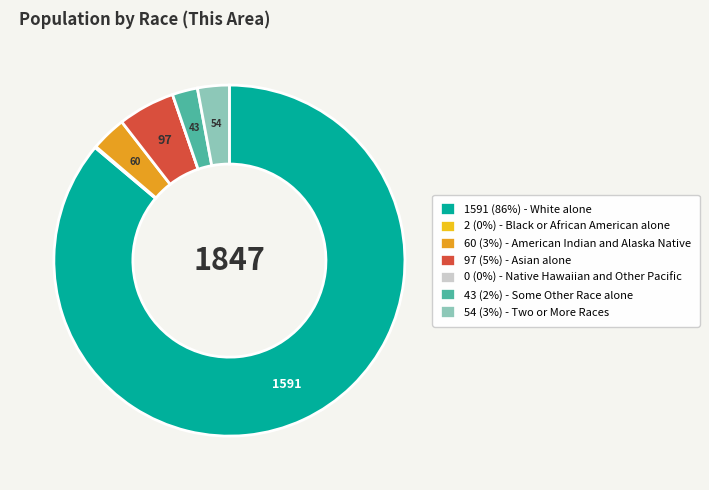

Does any single category account for the majority?

Yes